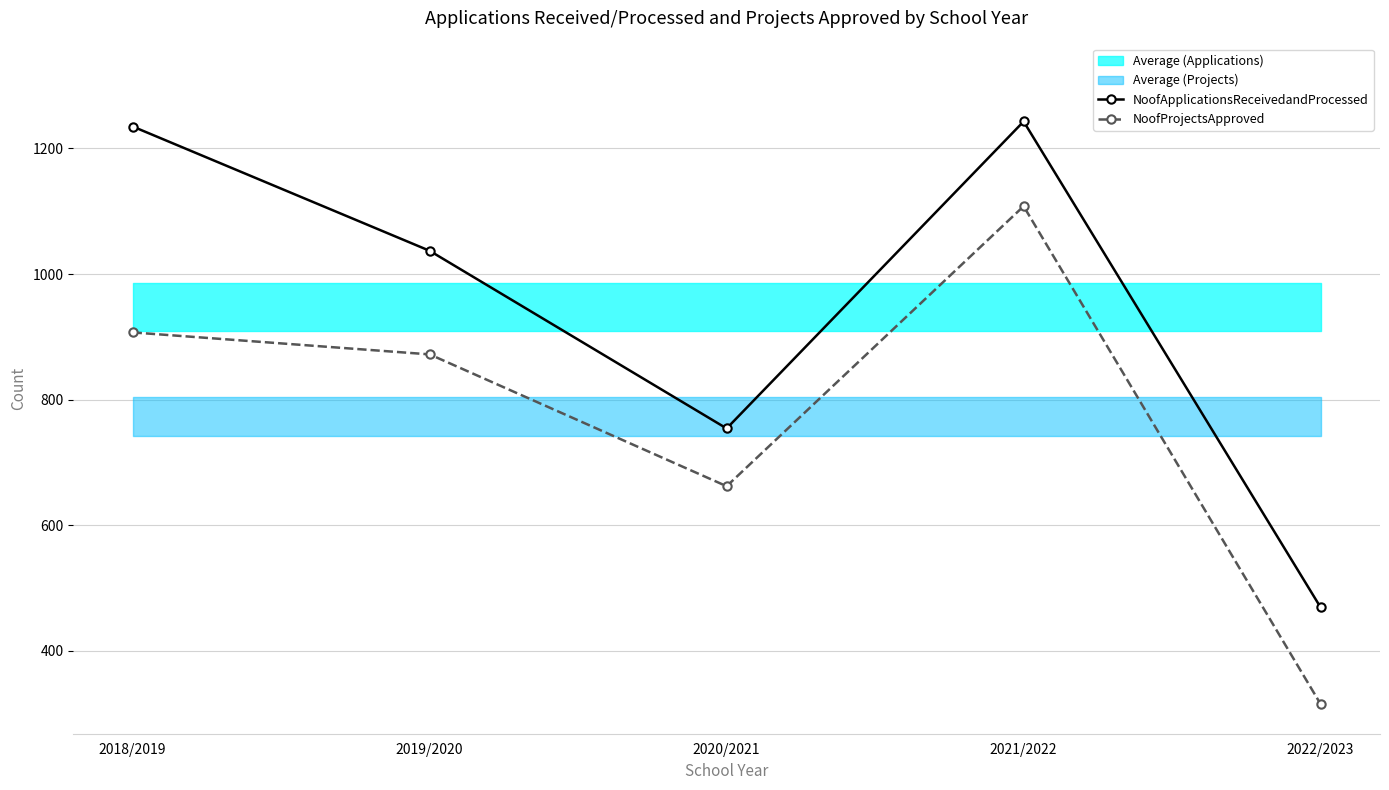

At which label is NoofApplicationsReceivedandProcessed closest to 856?

2020/2021